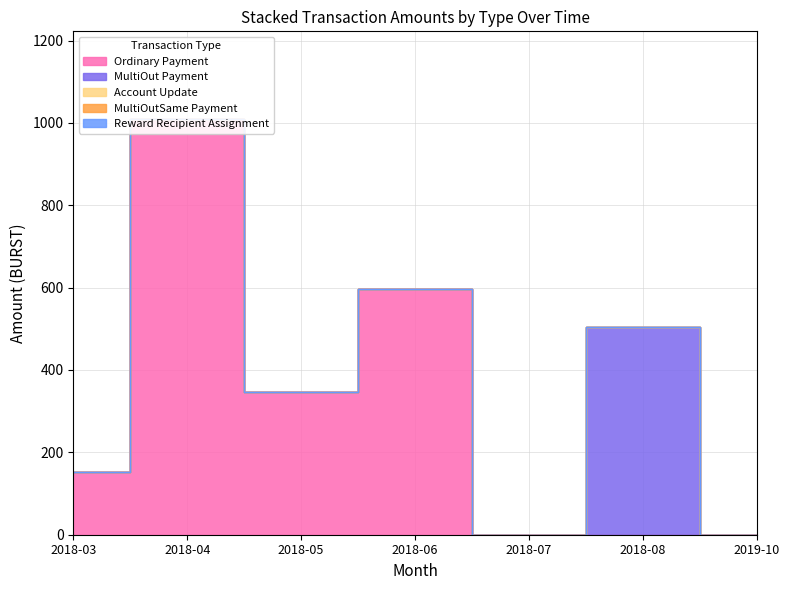

At which label does Reward Recipient Assignment reach its minimum?

2018-03